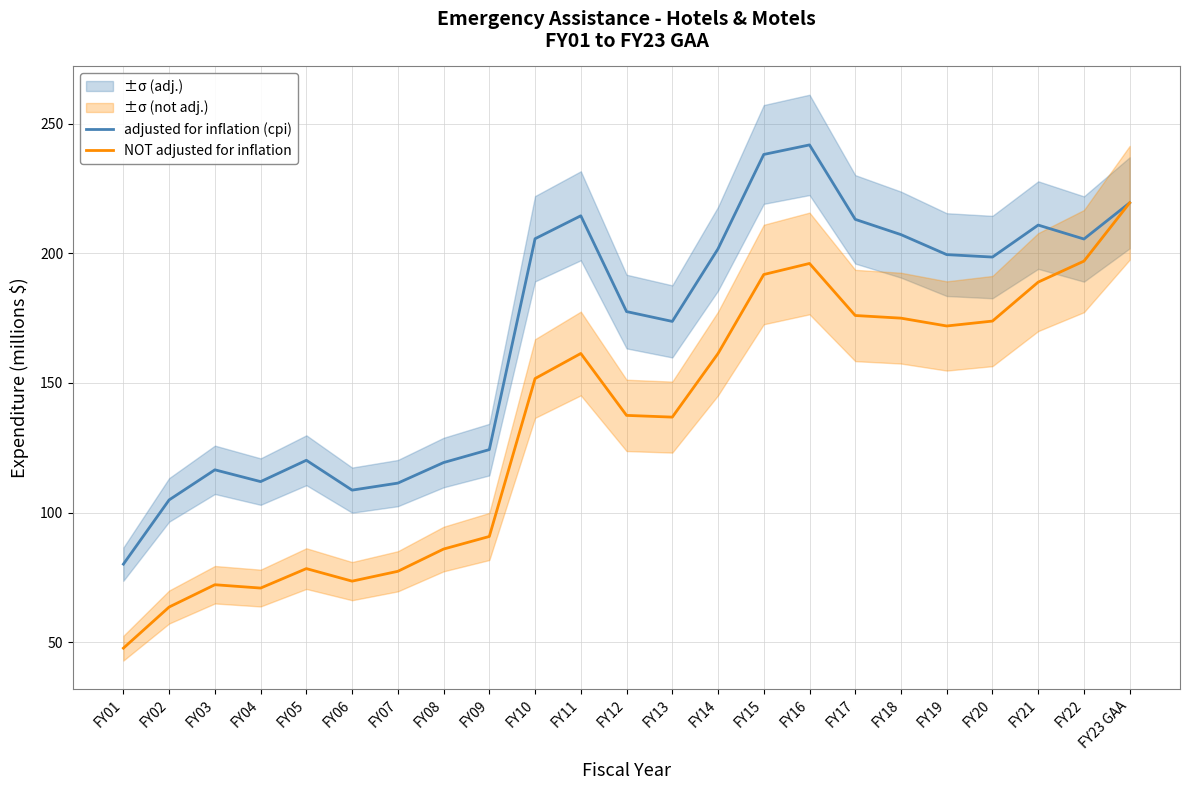

Is the value of NOT adjusted for inflation at FY14 greater than the value of adjusted for inflation (cpi) at FY11?

No